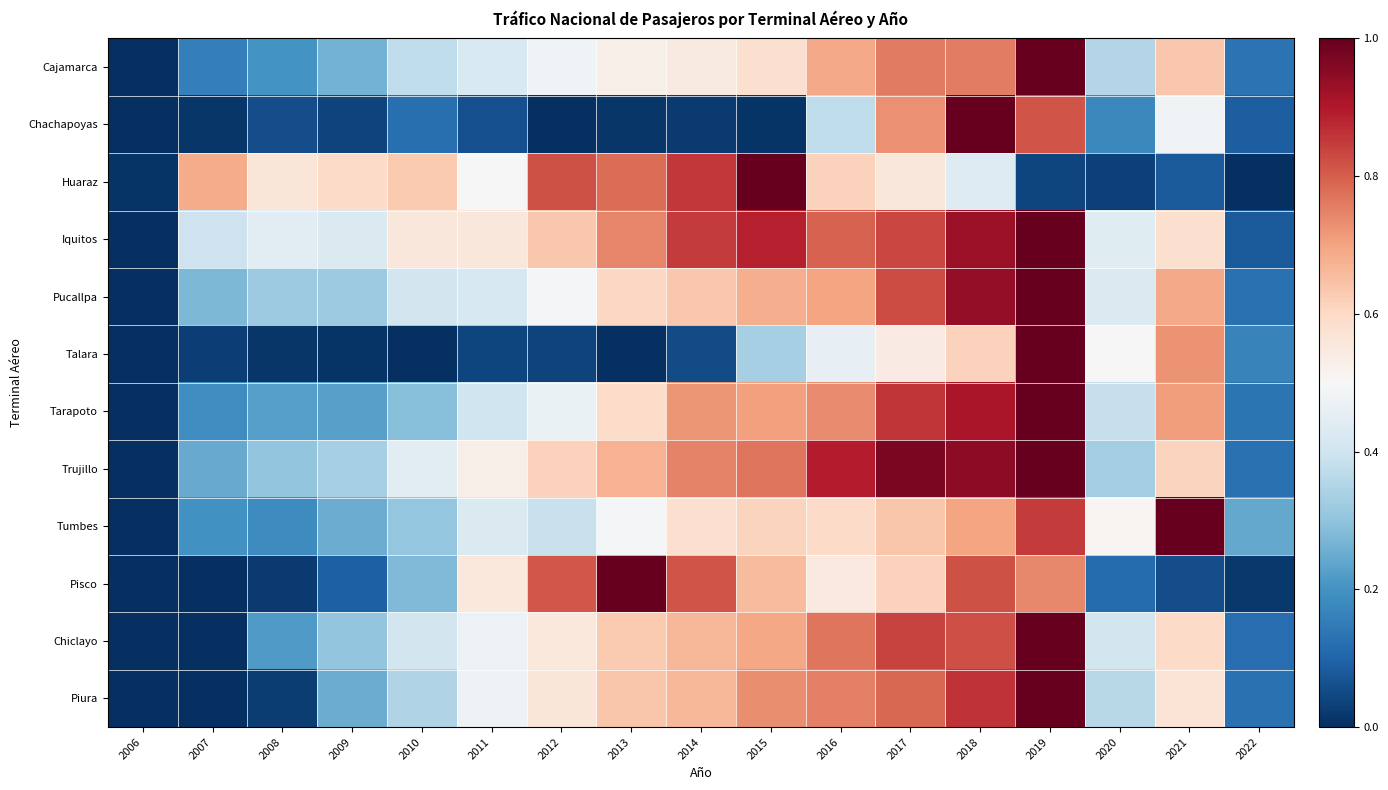

Which series changed the most between 2006 and 2013?

Pisco